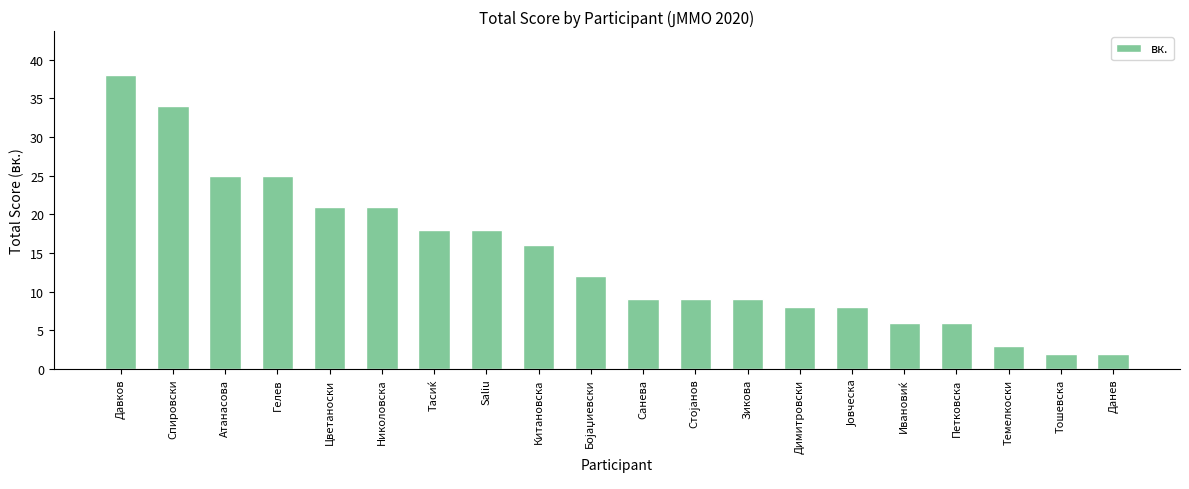

At which label does the data first exceed 12?

Давков